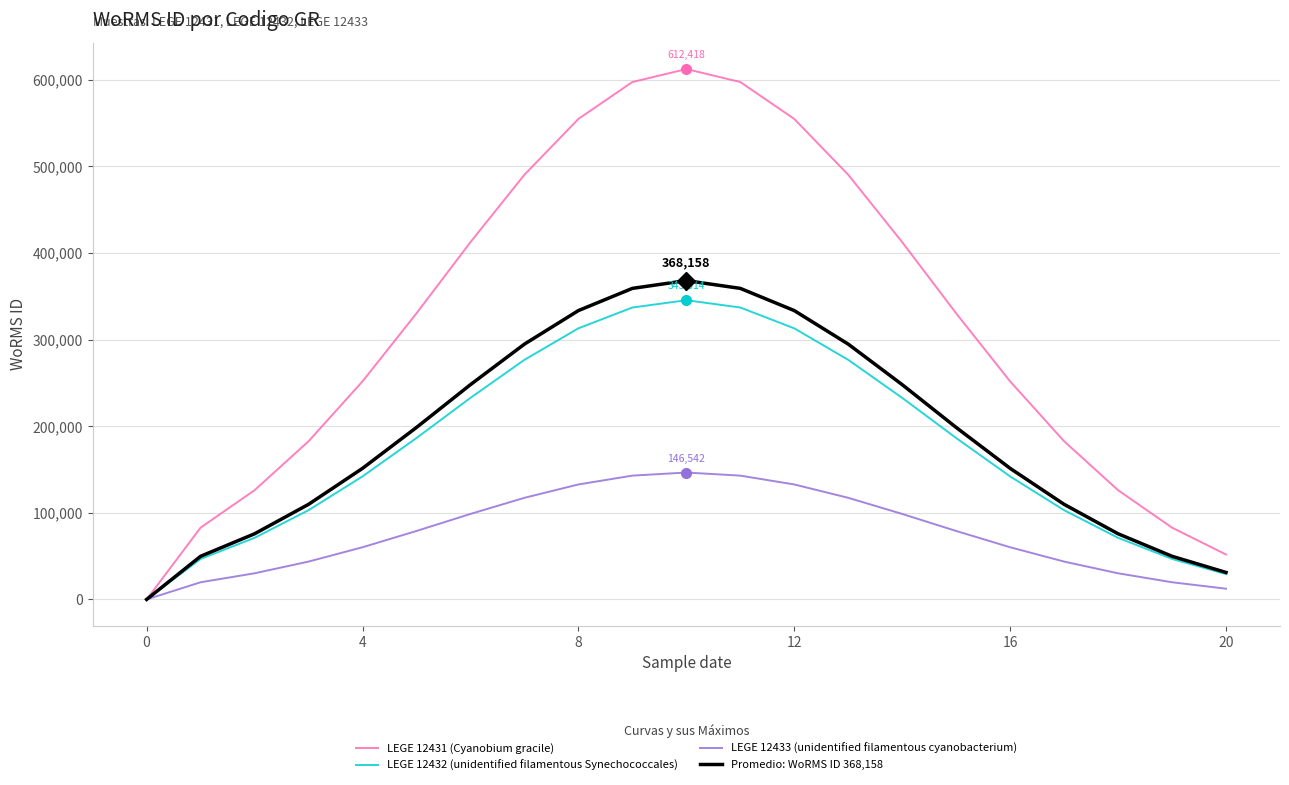

True or false: LEGE 12433 (unidentified filamentous cyanobacterium) has more than 2 interior local peaks.

False